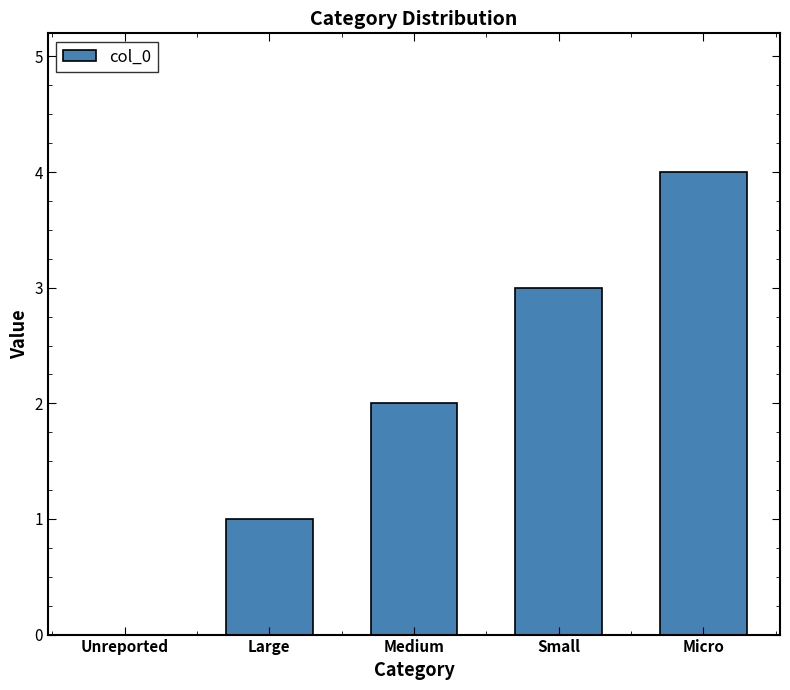

At which label is the value closest to 2?

Medium